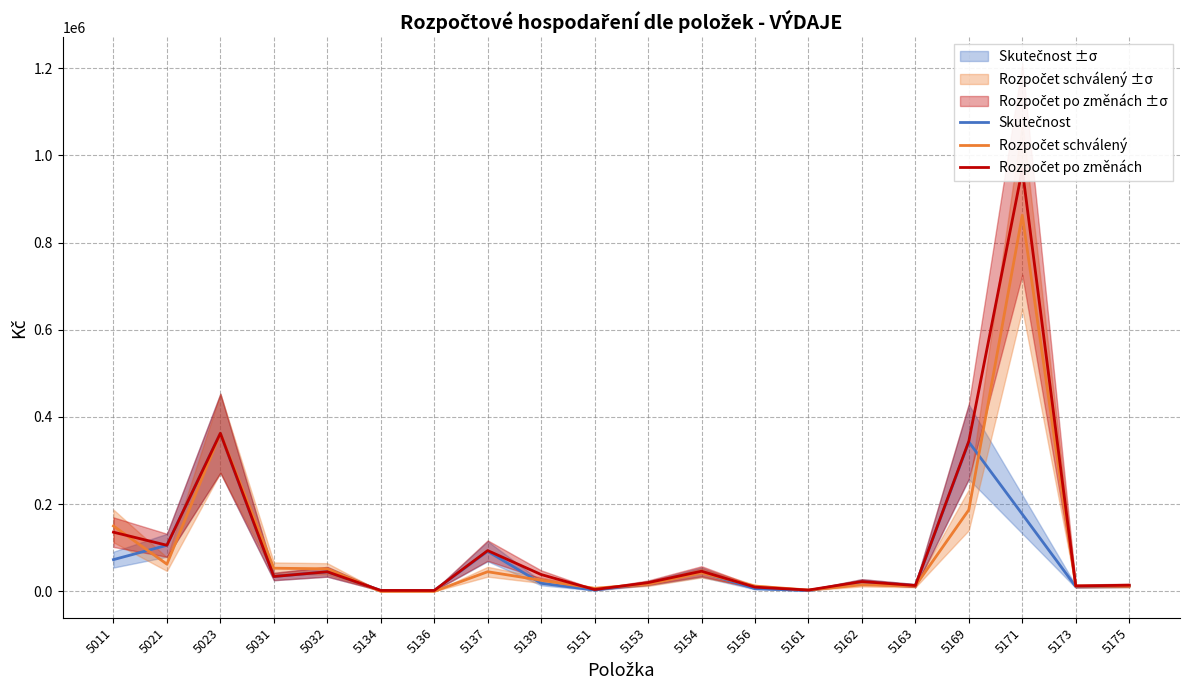

What are all the series names shown in the legend?

Skutečnost, Rozpočet schválený, Rozpočet po změnách